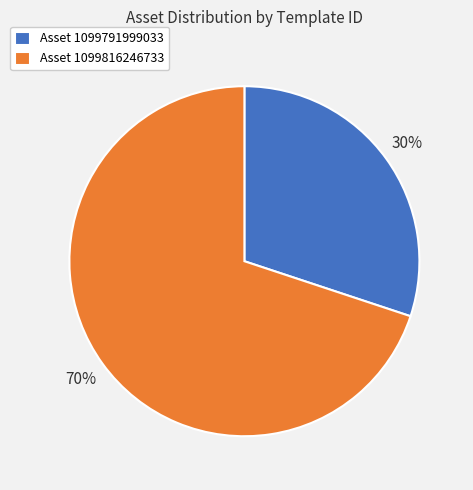

Which category has the smallest portion of the pie?

Asset 1099791999033